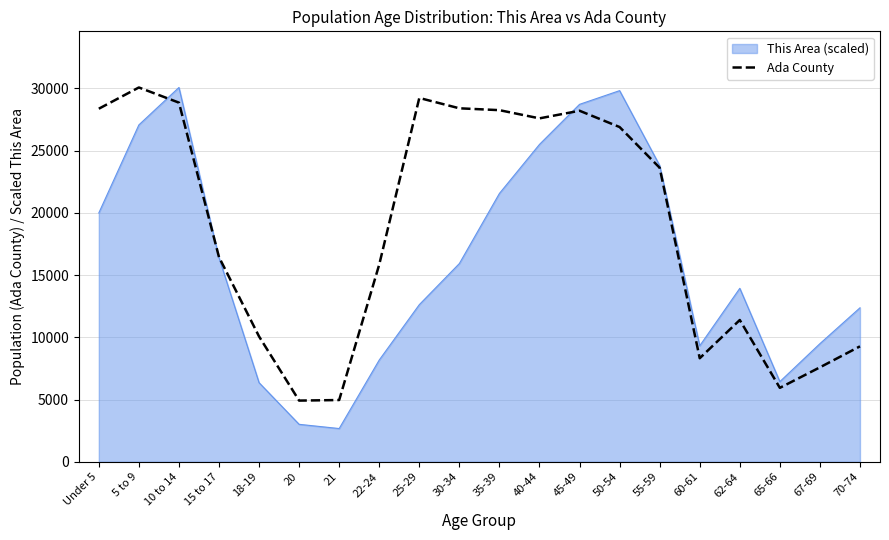

The value of Ada County at 21 is 4958.0. True or false?

True